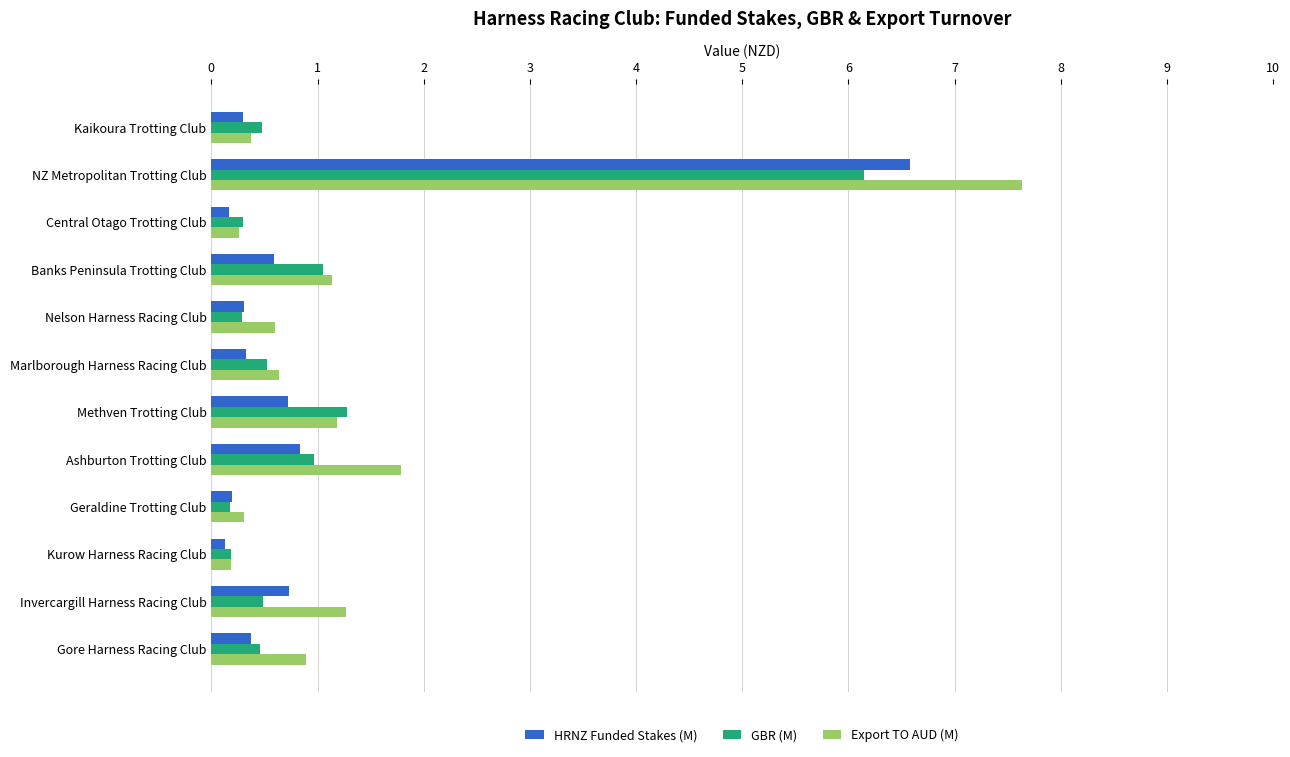

How many distinct data groups are displayed?

3